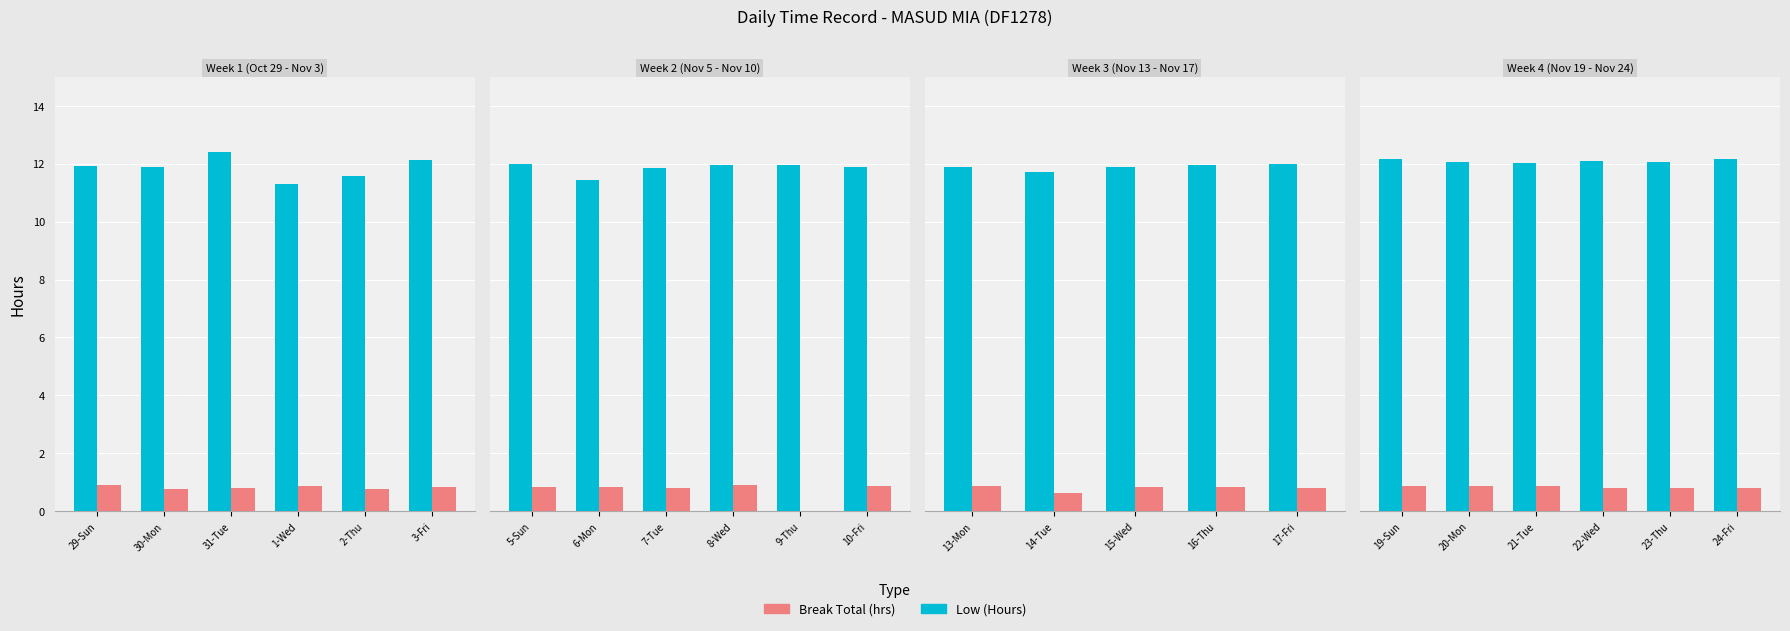

Is the value of Low (Hours) at 29-Sun greater than the value of Break Total (hrs) at 3-Fri?

Yes